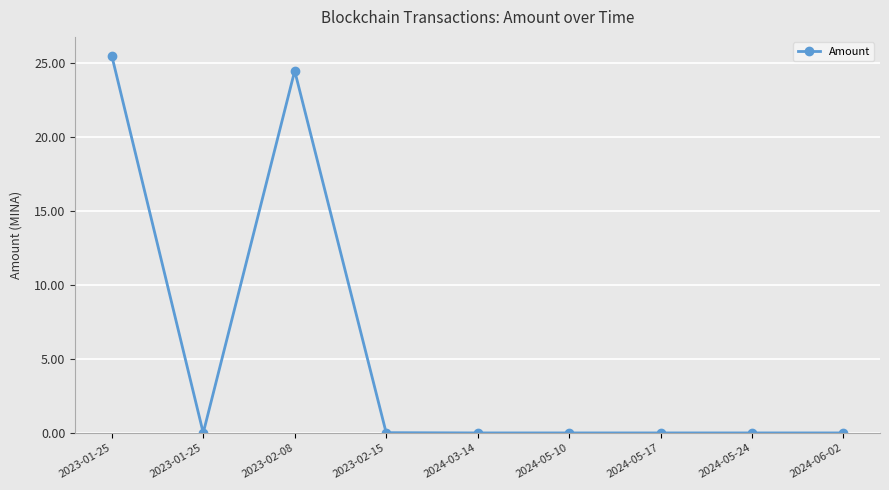

What is the sum of all values?

50.0